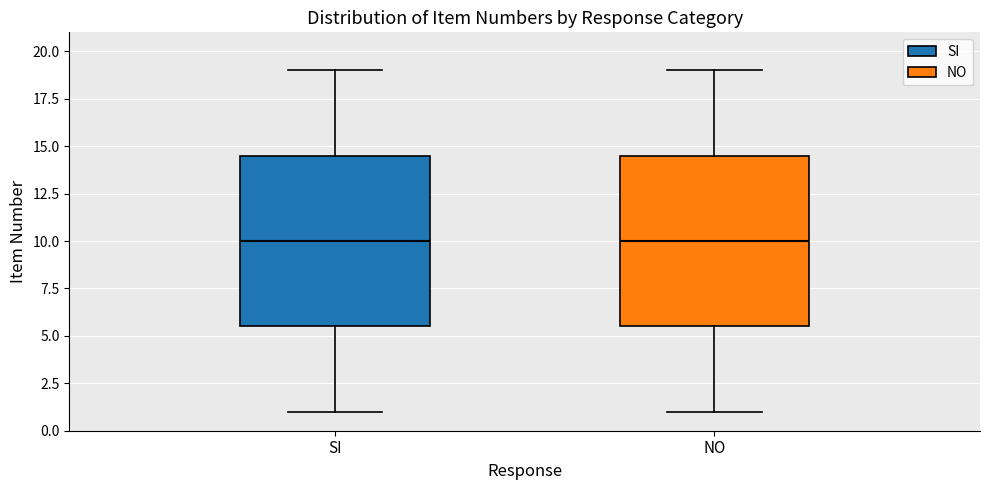

Reading left to right, read every box against the y-axis: the position of its median line, the range the box covers, and the ends of its whiskers. The values are not printed on the chart, so give them approximately, as read against the axis.

SI: median 10.0, box 5.5 to 14.5, whiskers 1.0 to 19.0
NO: median 10.0, box 5.5 to 14.5, whiskers 1.0 to 19.0